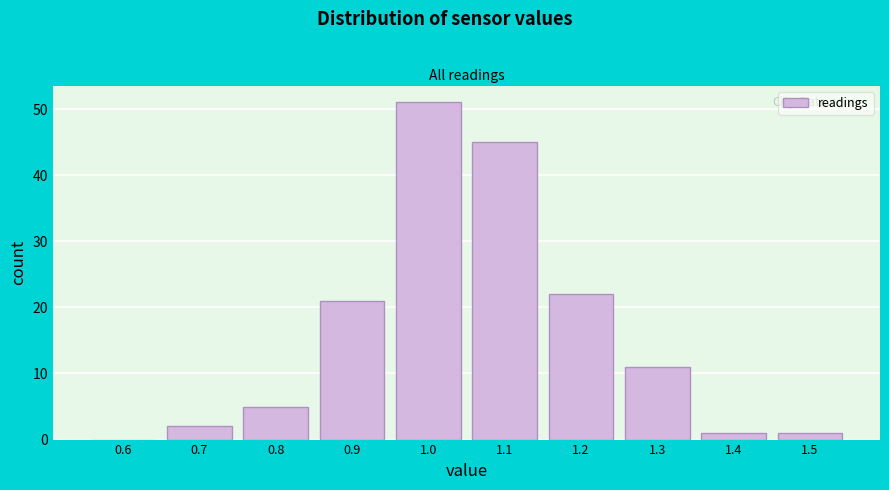

Reading left to right, list all the values displayed in this chart.

0.6=0	0.7=2	0.8=5	0.9=21	1.0=51	1.1=45	1.2=22	1.3=11	1.4=1	1.5=1